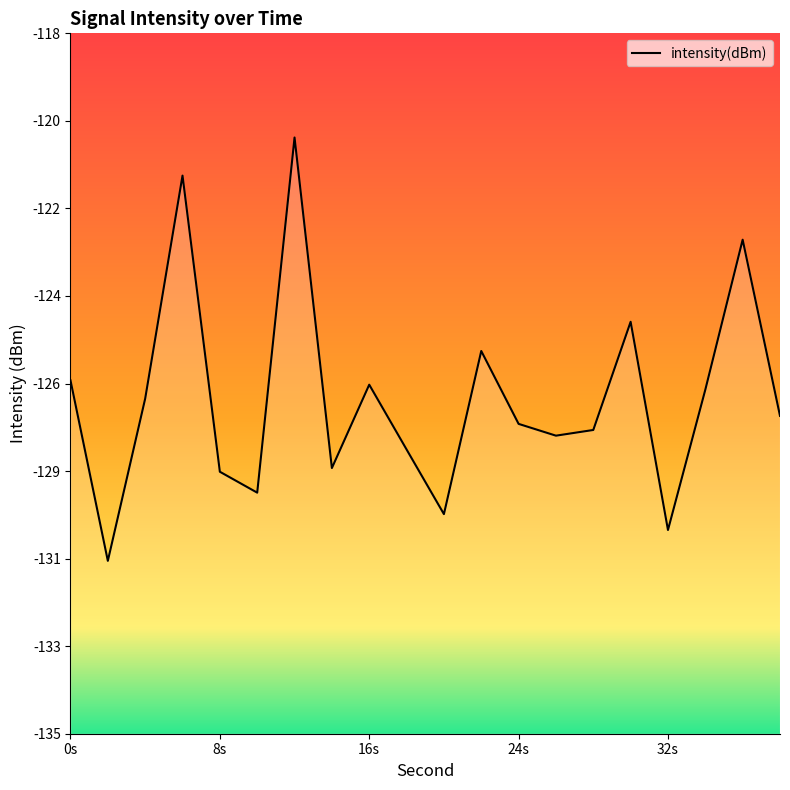

At which label is the value closest to -125?

30